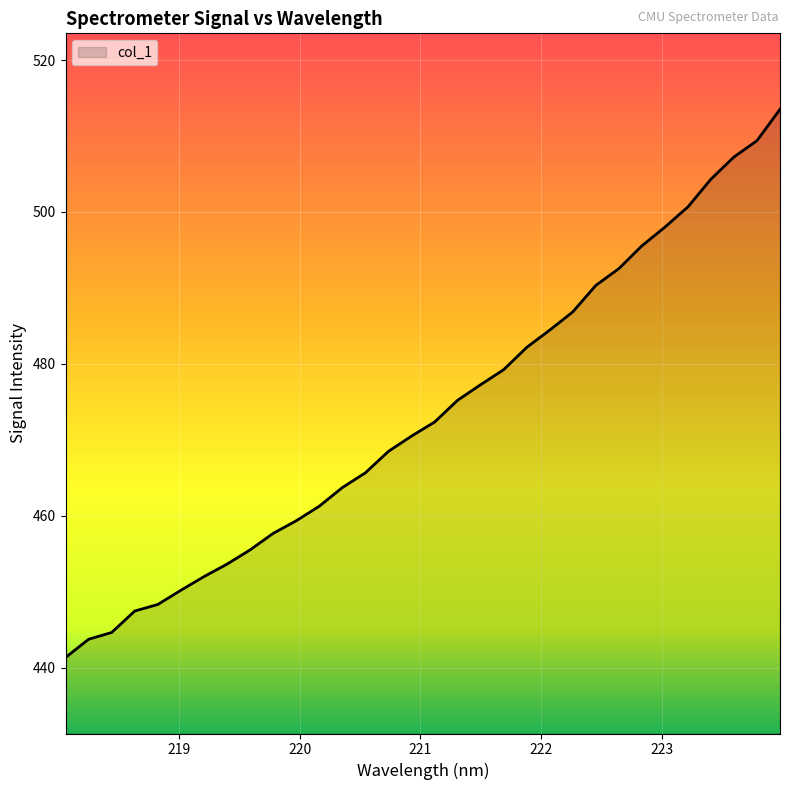

What is the smallest value displayed?

441.3